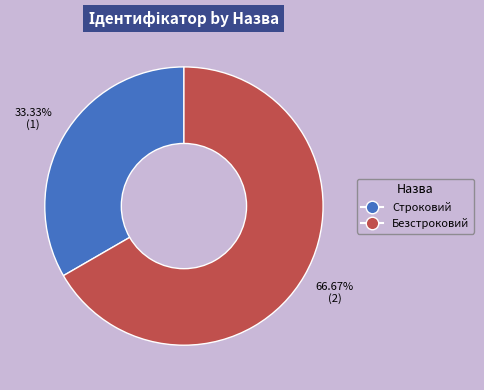

What percentage is the Строковий slice, to the nearest percent?

33%